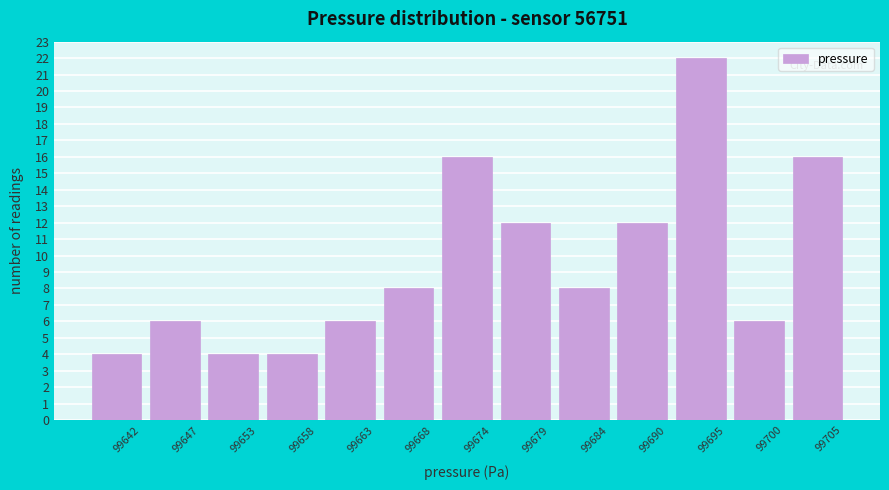

Reading right to left, transcribe all the data shown in this chart.

99705=16	99700=6	99695=22	99690=12	99684=8	99679=12	99674=16	99668=8	99663=6	99658=4	99653=4	99647=6	99642=4